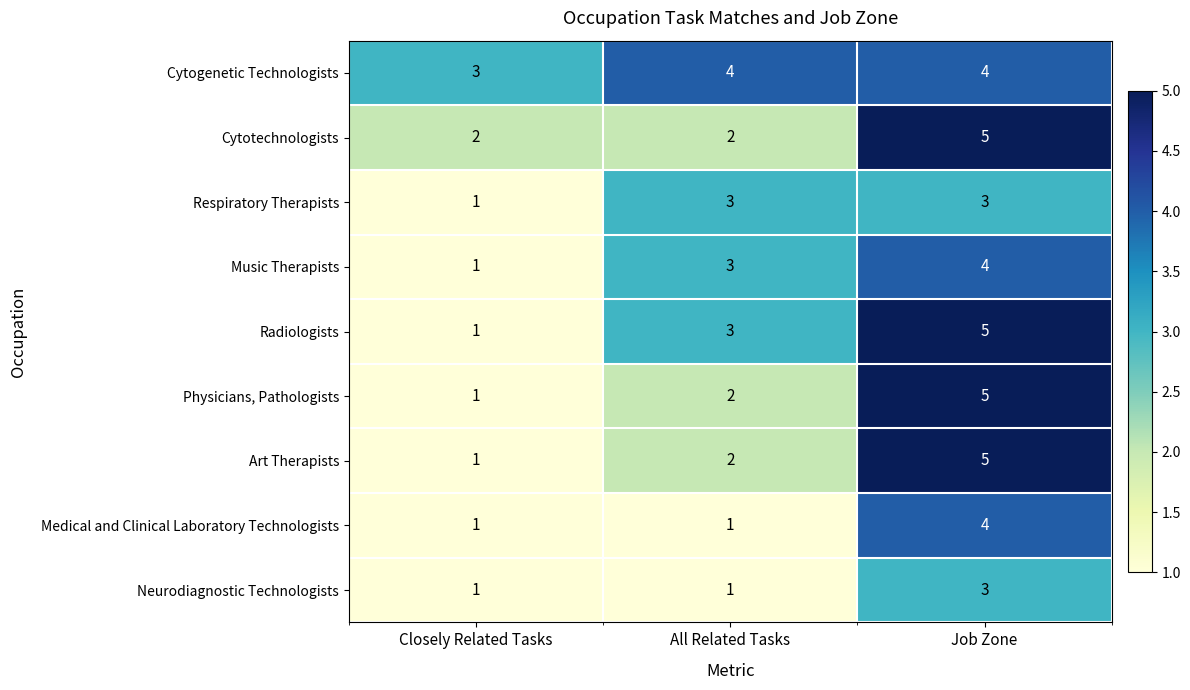

How many distinct data groups are displayed?

9